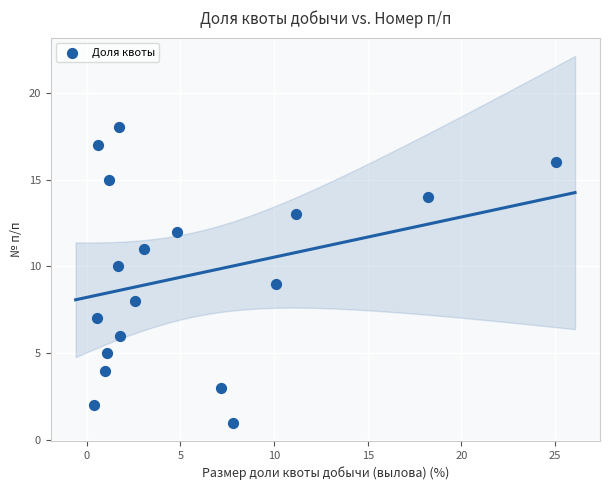

What is the range of Y values (max minus min)?

17